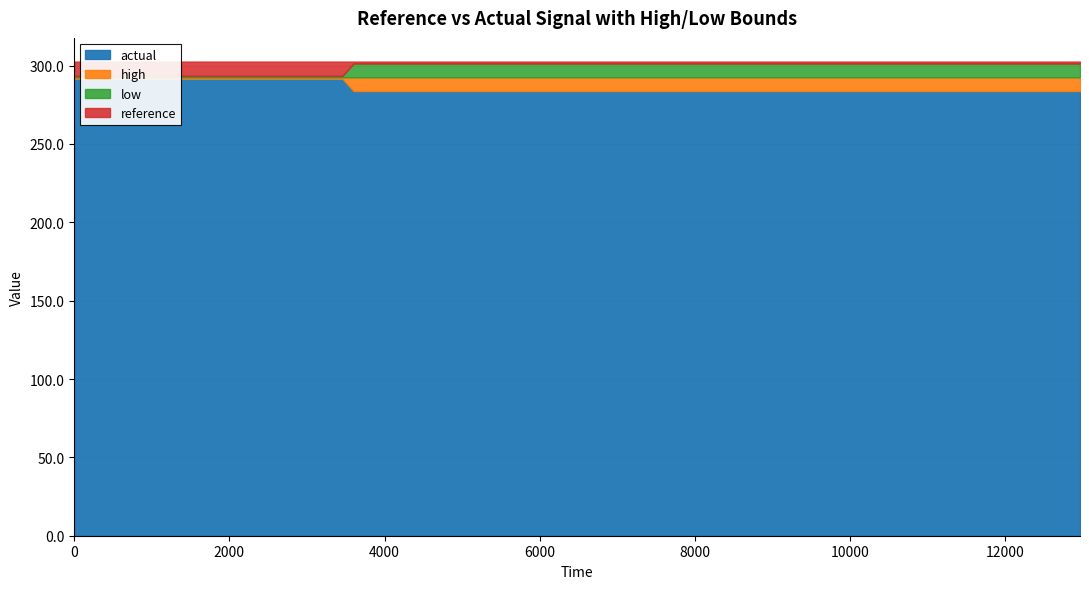

Is it true that high equals 402.3 at 5184?

False